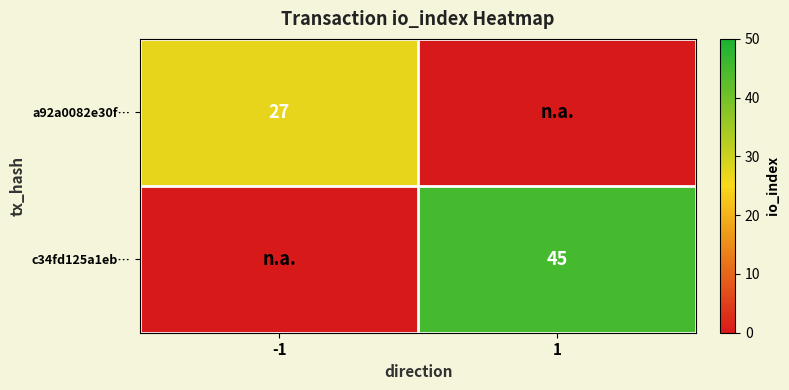

The value of a92a0082e30f… at -1 is 27. True or false?

True